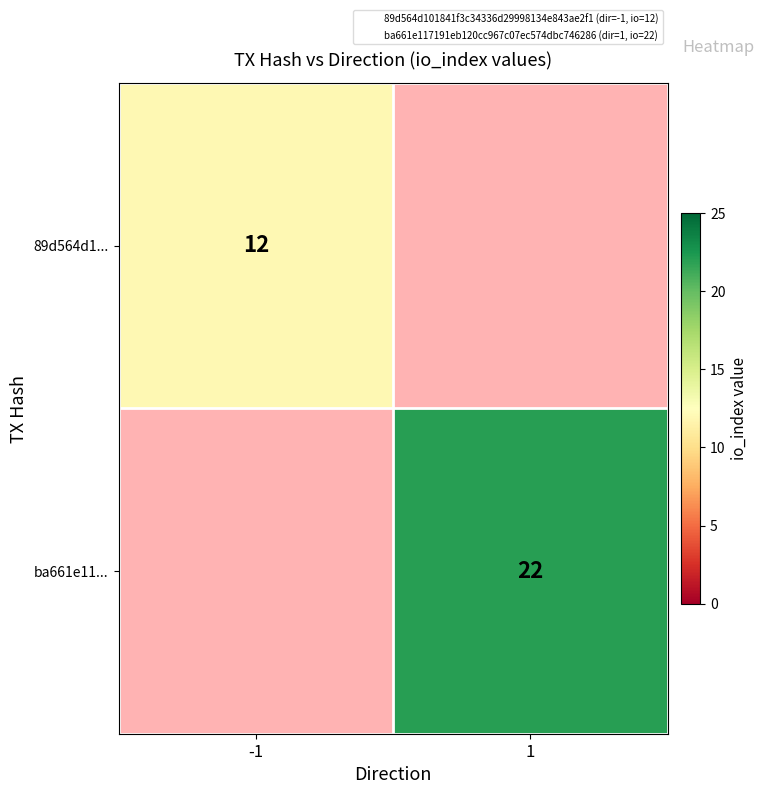

How many categories are shown in the chart?

2